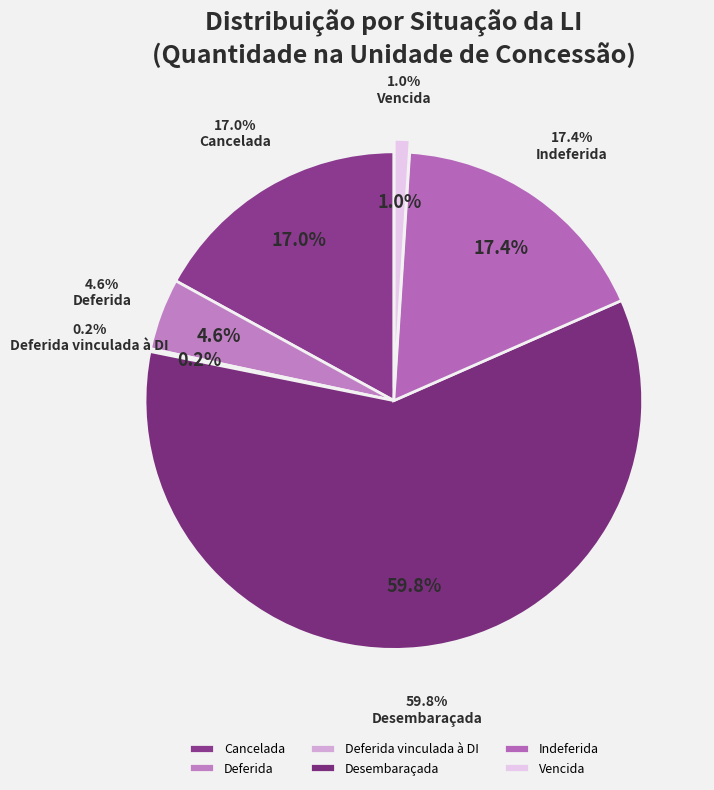

What percentage do Desembaraçada and Indeferida together represent?

77.1%